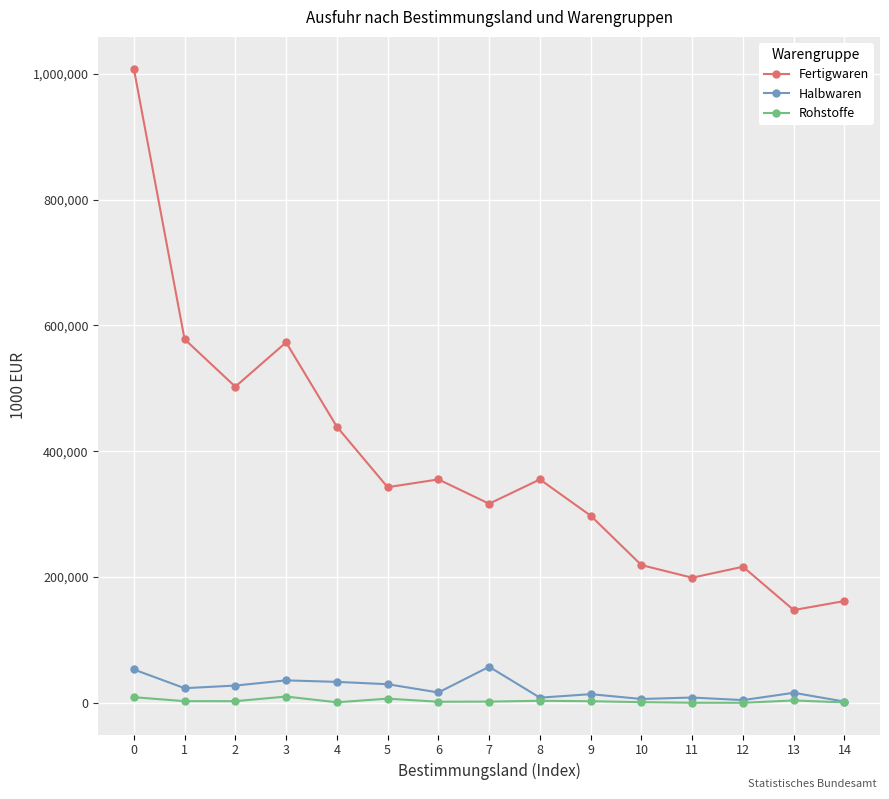

How many lines are shown in the chart?

3